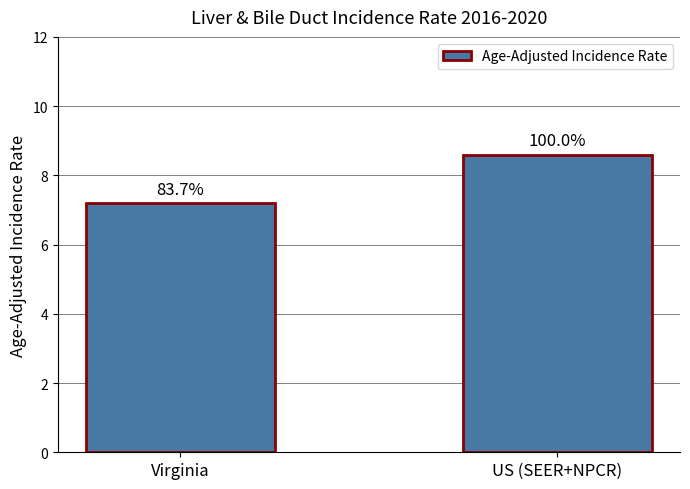

True or false: the data shows 7.2 at Virginia.

True